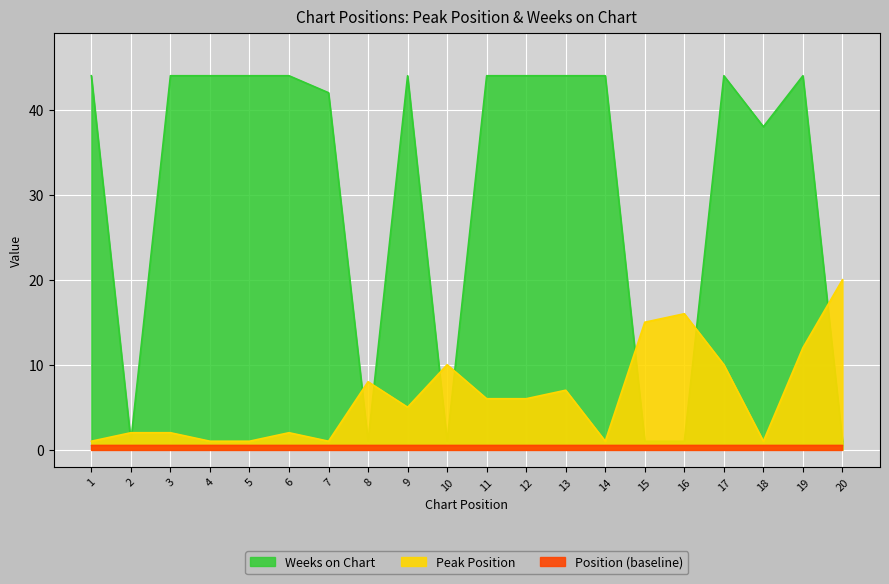

What is the value of the Weeks on Chart point at the 14th from the left?

44